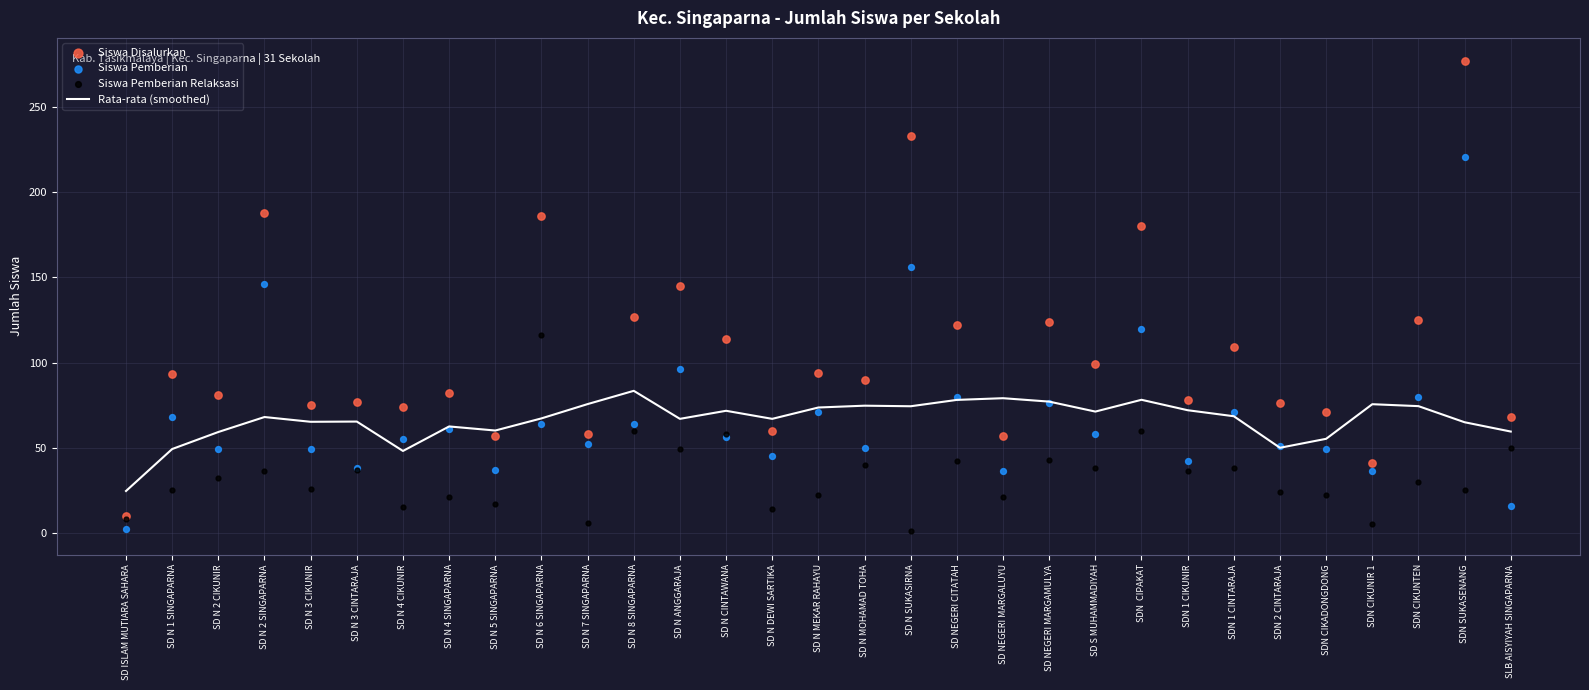

Which series reaches the minimum Y coordinate?

Siswa Pemberian Relaksasi